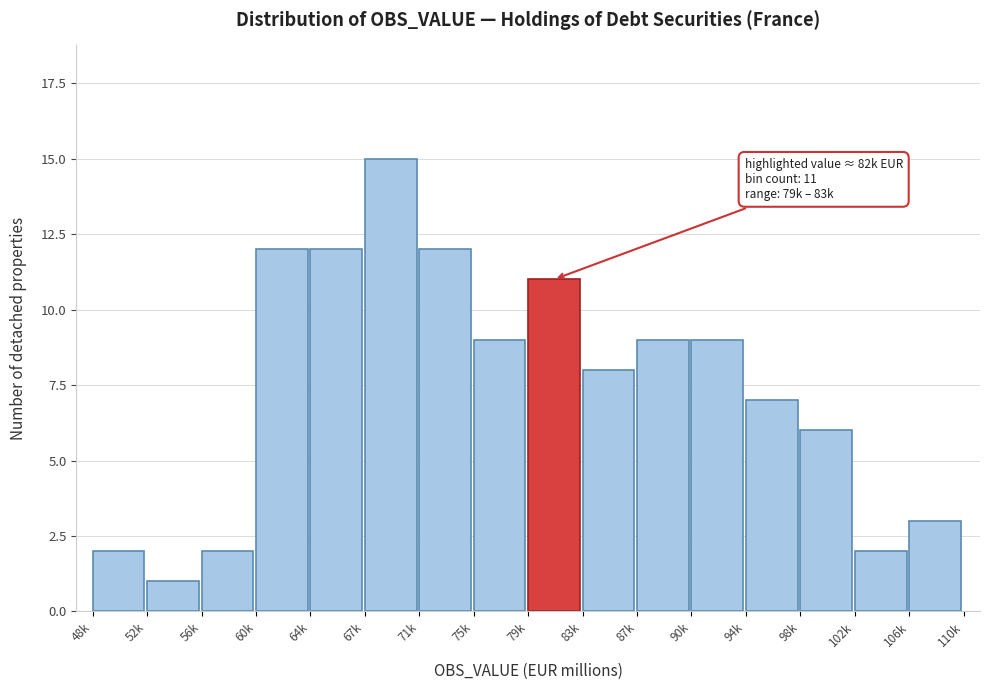

Reading left to right, list all the values displayed in this chart.

48k=2	52k=1	56k=2	60k=12	64k=12	67k=15	71k=12	75k=9	79k=11	83k=8	87k=9	90k=9	94k=7	98k=6	102k=2	106k=3